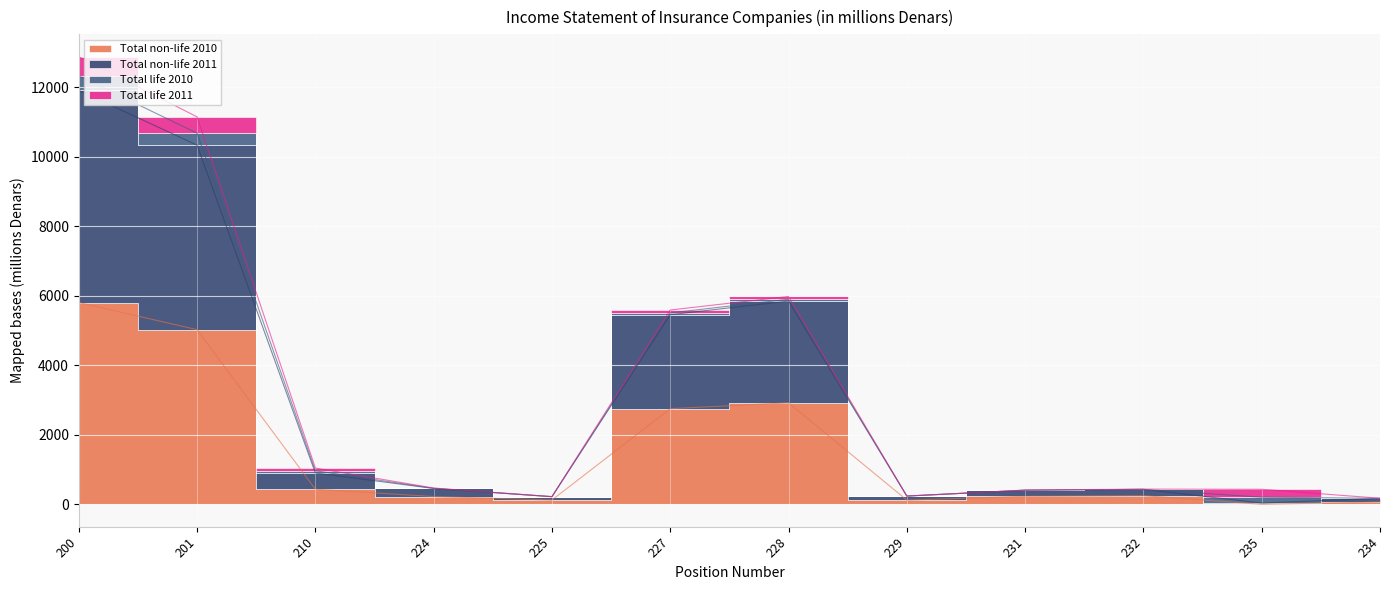

Is the value of Total non-life 2011 at 224 greater than the value of Total non-life 2010 at 201?

No